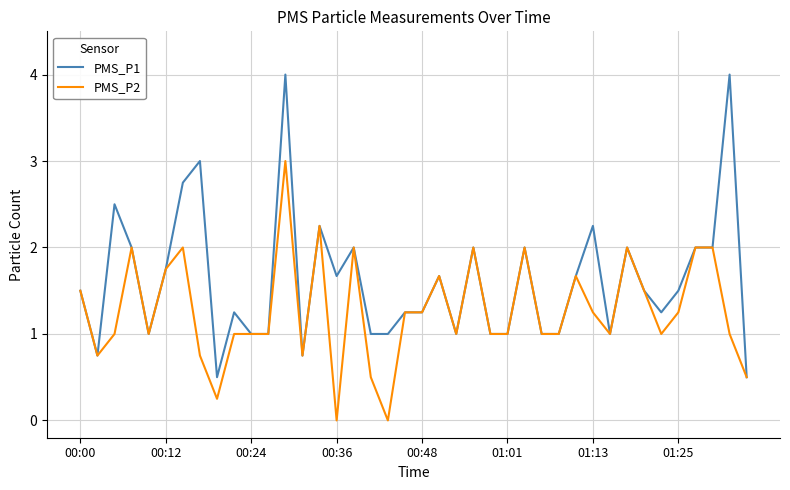

Which series has the widest spread of values?

PMS_P1